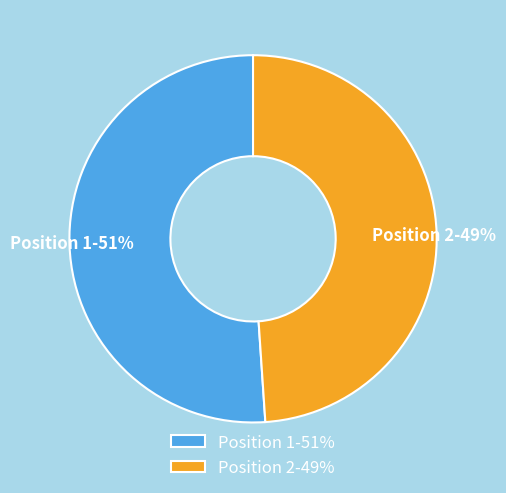

How many slices are in this pie chart?

2